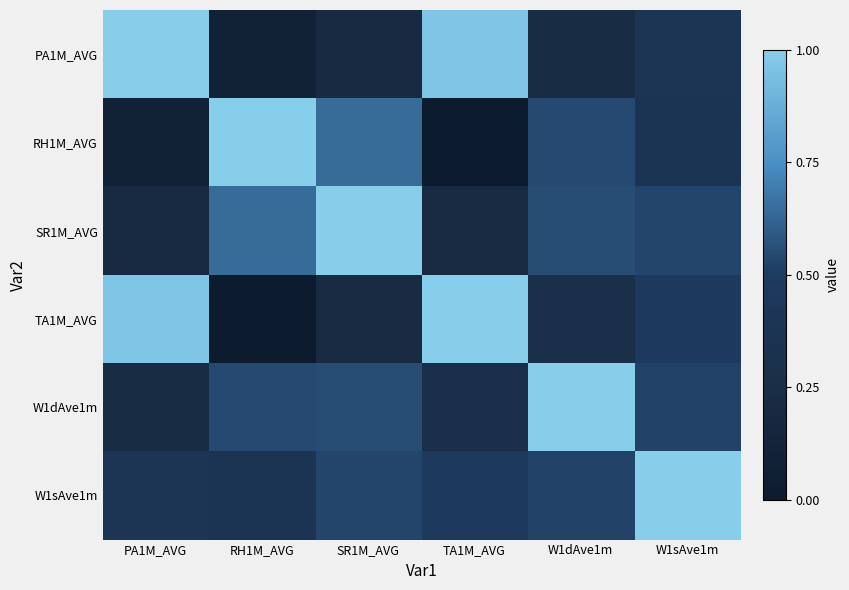

How many data points does each series have?

6